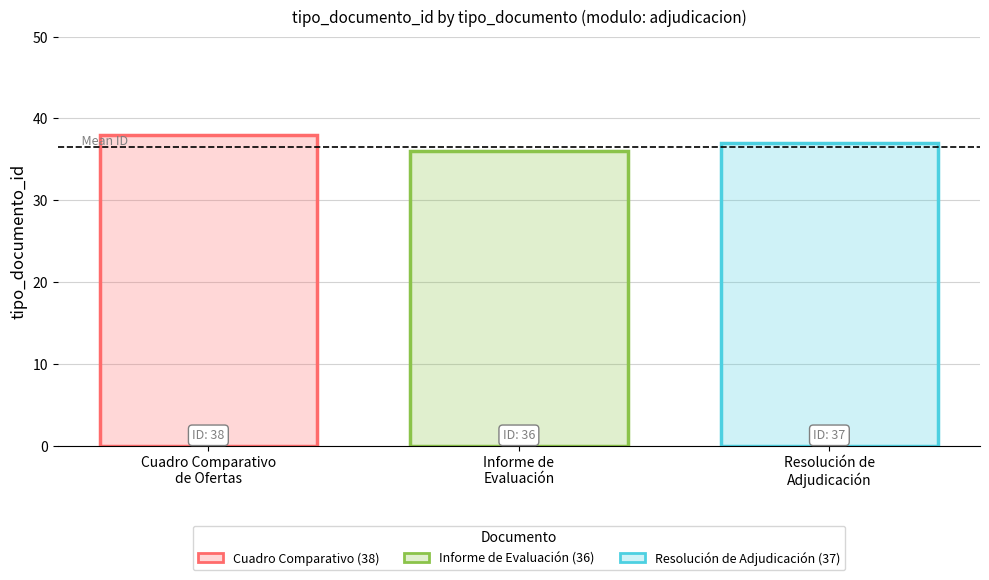

What is the minimum value shown in the chart?

36